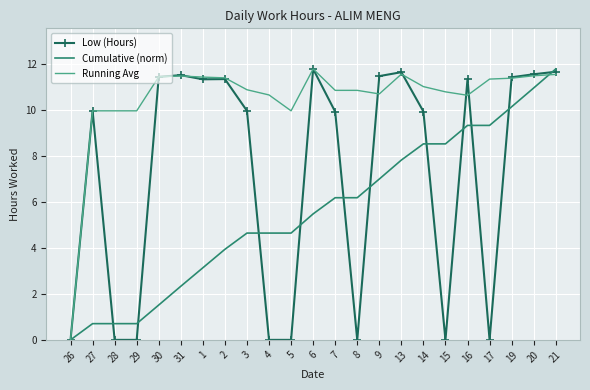

Rank the series by their average value, from highest to lowest.

Running Avg, Low (Hours), Cumulative (norm)